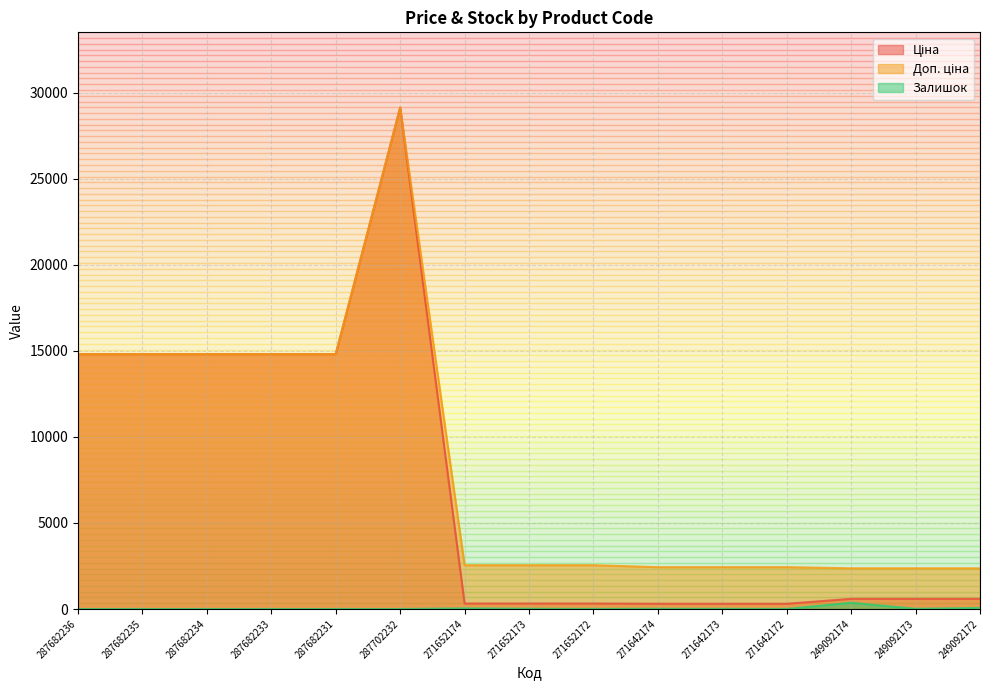

What is the label of the 9th point from the right?

271652174